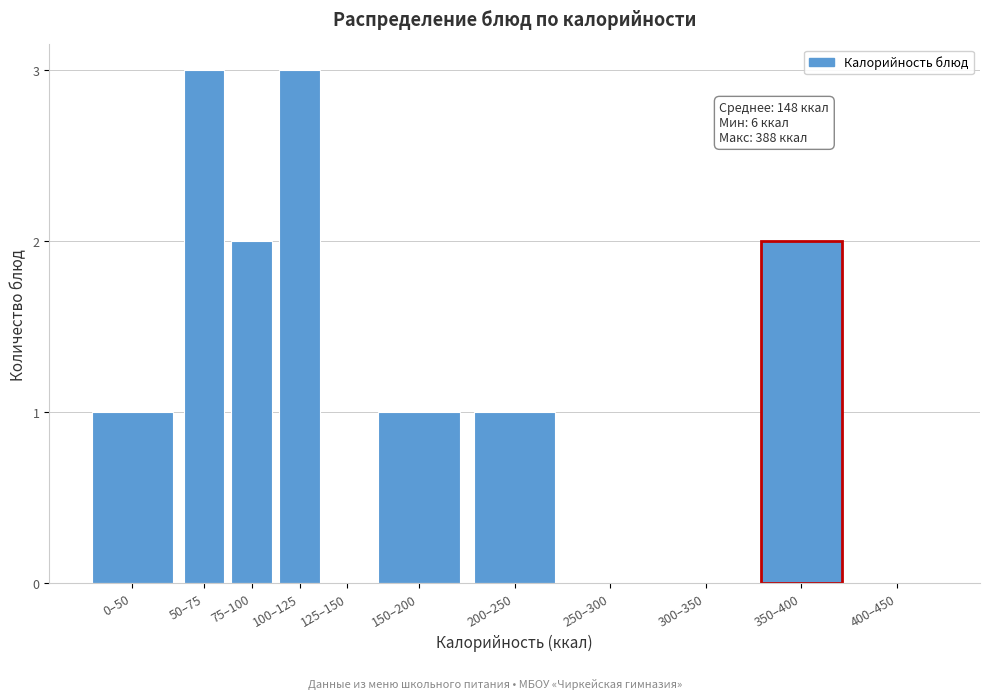

Reading left to right, list all the values displayed in this chart.

0–50=1	50–75=3	75–100=2	100–125=3	125–150=0	150–200=1	200–250=1	250–300=0	300–350=0	350–400=2	400–450=0